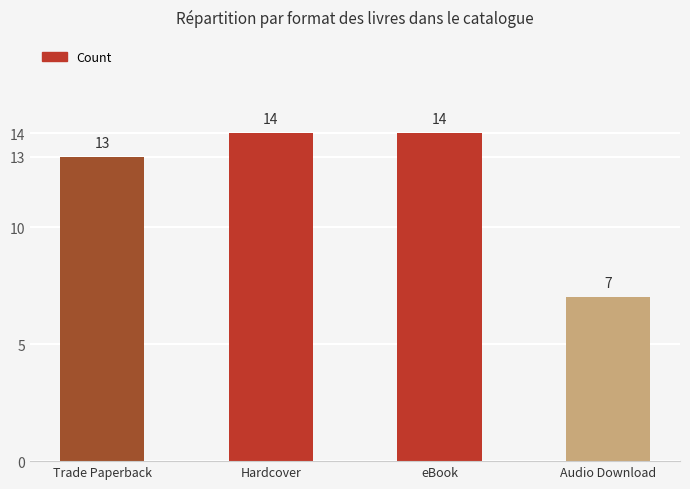

Approximately how many times larger is the value at Hardcover compared to Trade Paperback?

1.1